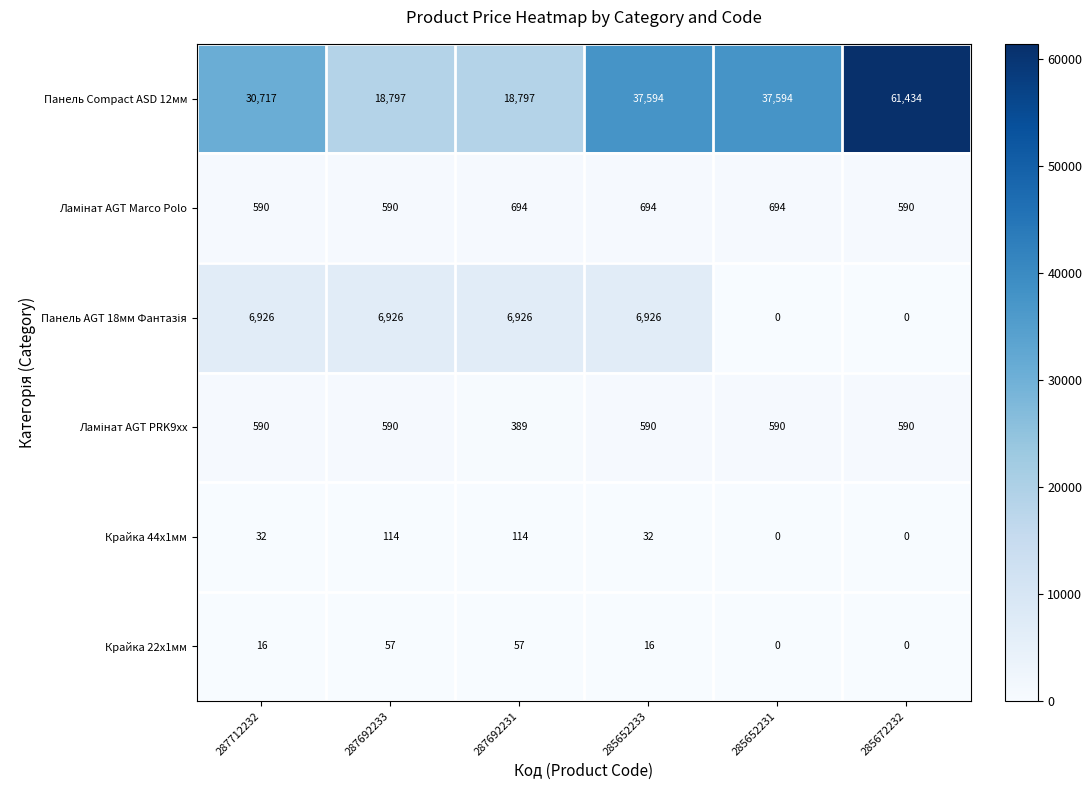

The value of Крайка 22x1мм at 287712232 is 16. True or false?

True